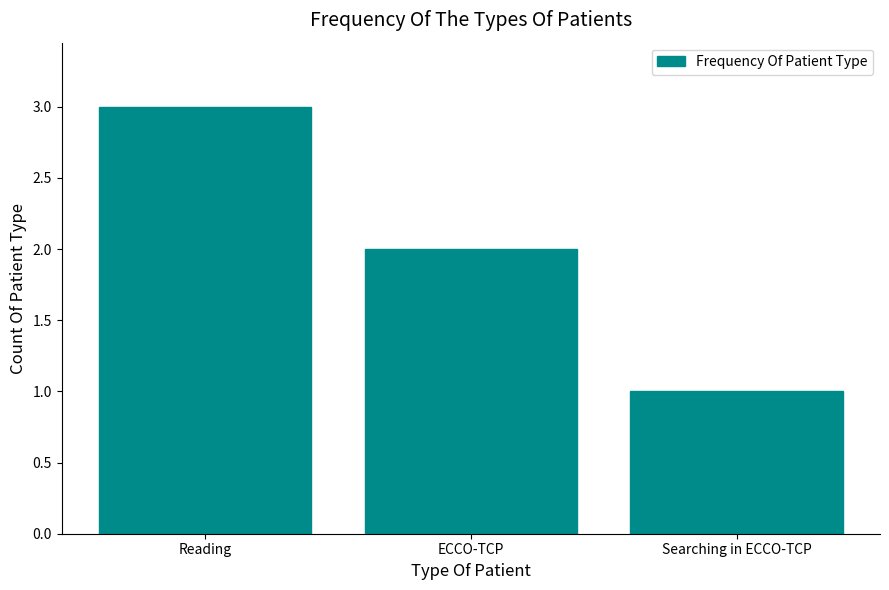

The chart shows a value of 0 at Searching in ECCO-TCP. True or false?

False